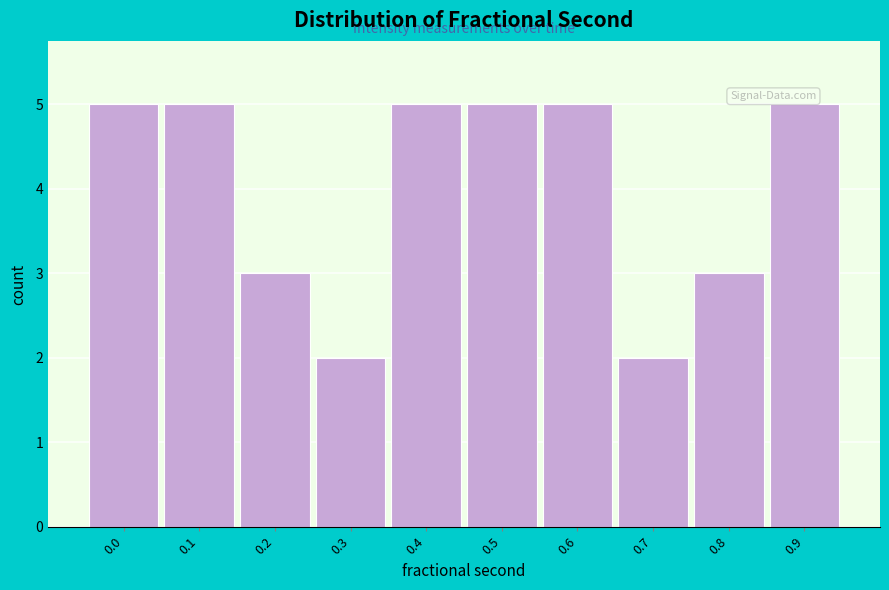

Reading left to right, extract all data points from this chart.

5	5	3	2	5	5	5	2	3	5